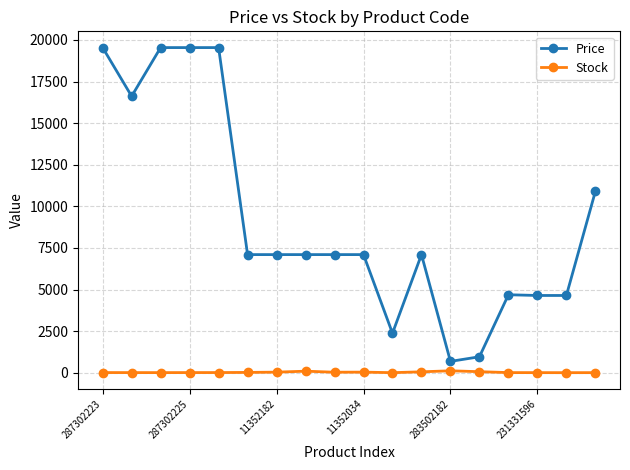

Rank the series by their maximum value, from highest to lowest.

Price, Stock